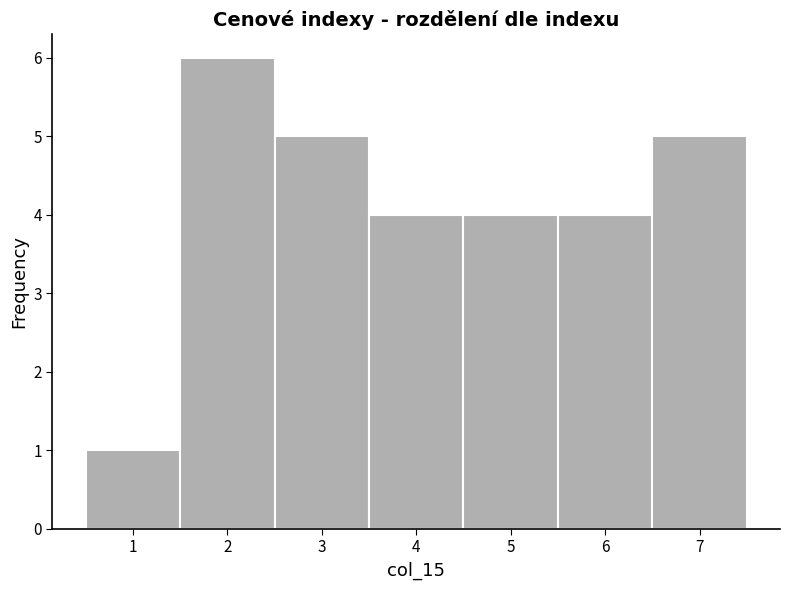

Over which range of the x-axis is the bar tallest?

1.5 to 2.5